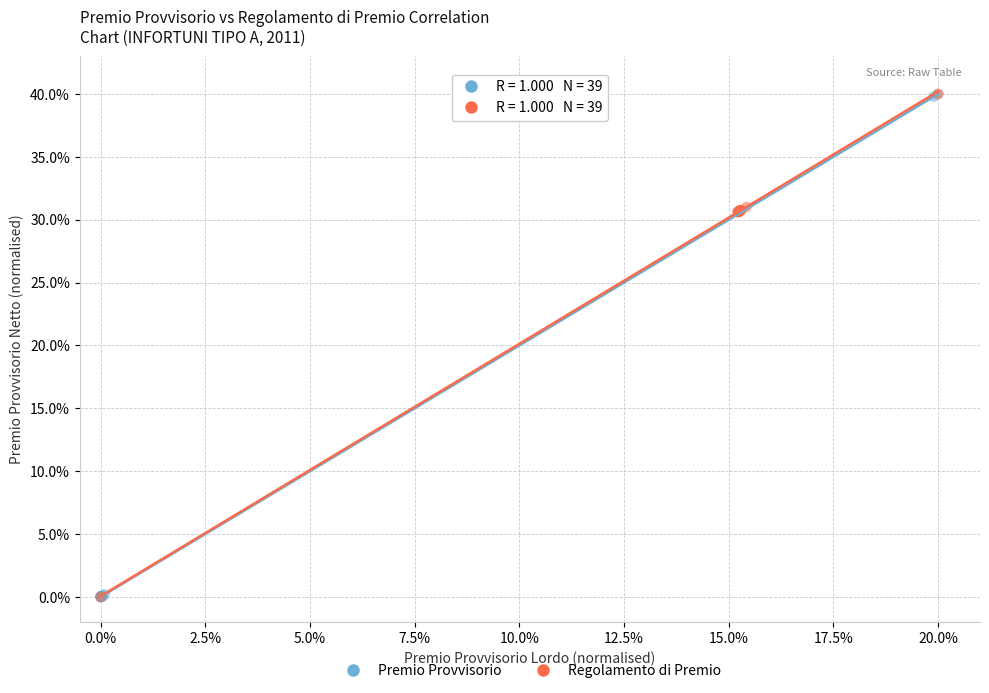

What are all the series names shown in the legend?

Premio Provvisorio, Regolamento di Premio